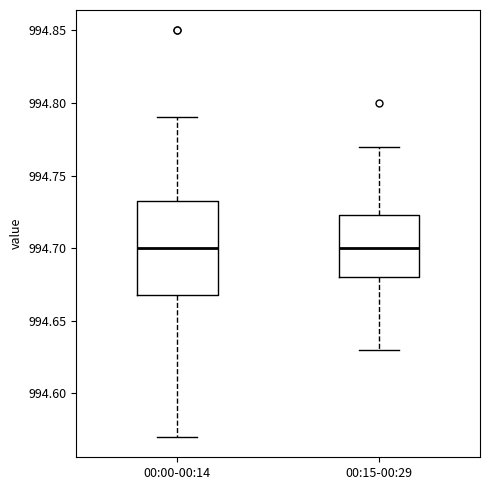

Reading left to right, transcribe this box plot: for each box, give where its median line is, the range the box spans, and where its two whiskers end, as read against the y-axis. The values are not printed on the chart, so give them approximately, as read against the axis.

00:00-00:14: median 994.700, box 994.670 to 994.735, whiskers 994.570 to 994.790
00:15-00:29: median 994.700, box 994.680 to 994.725, whiskers 994.630 to 994.770